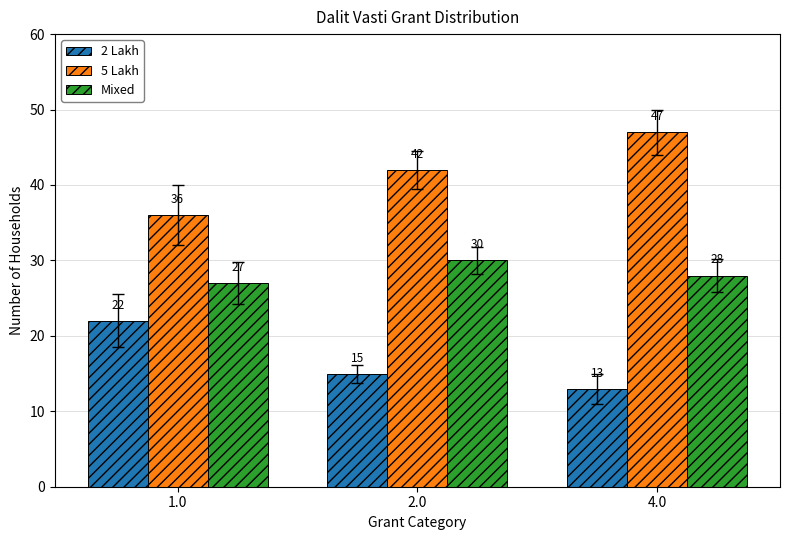

Where does the Mixed series first go above 28?

2.0